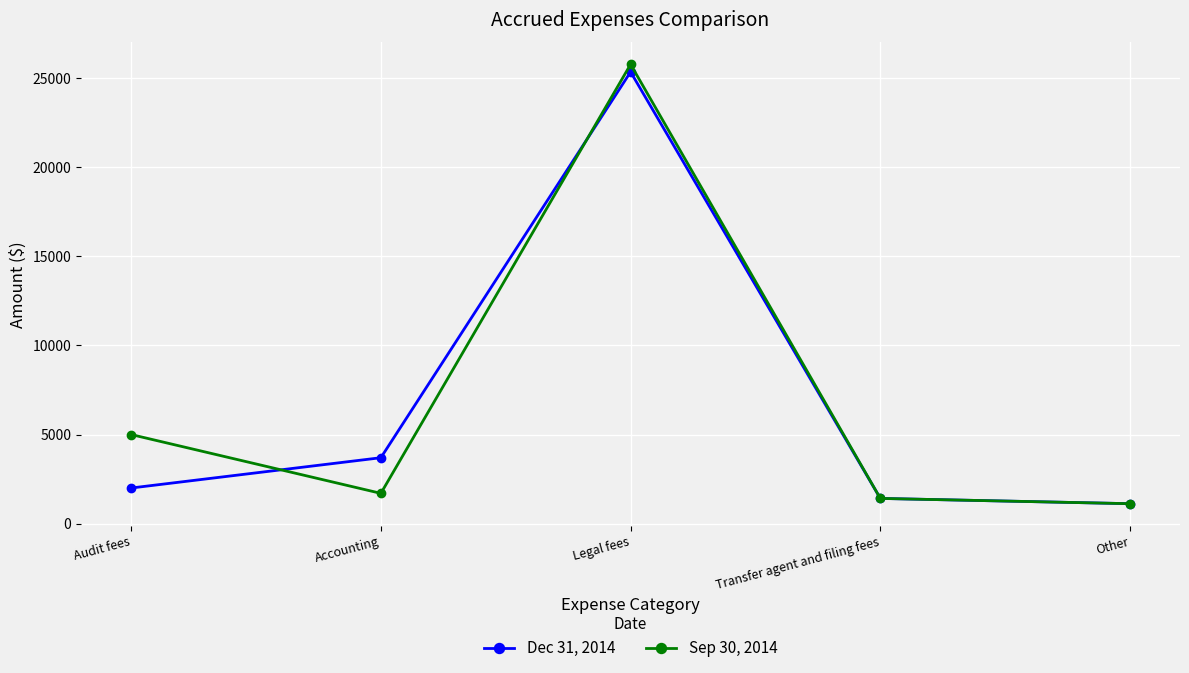

Does the chart have visible grid lines?

Yes